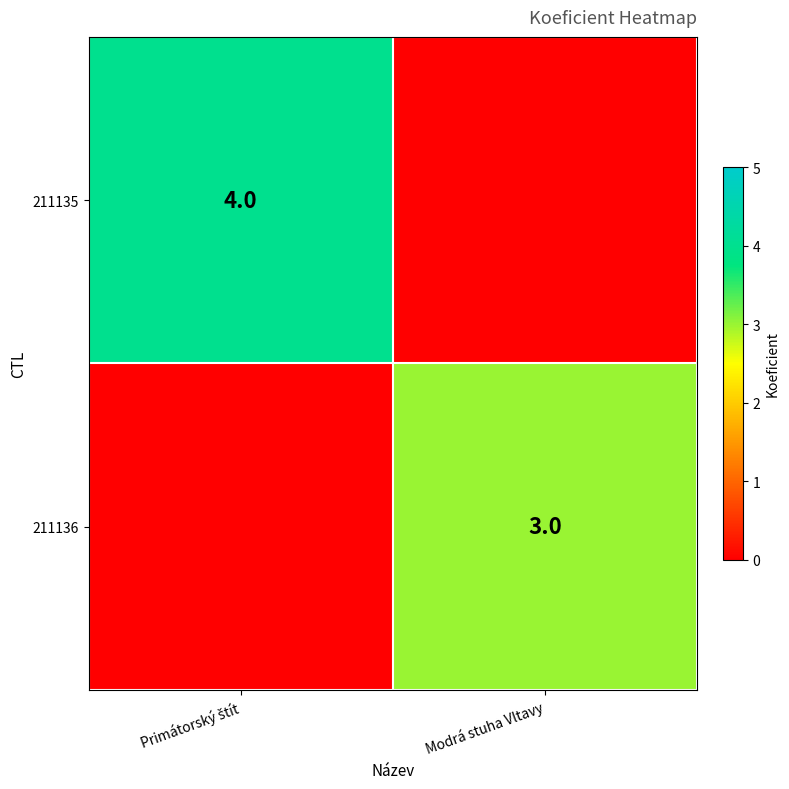

The value of 211136 at Modrá stuha Vltavy is 1. True or false?

False